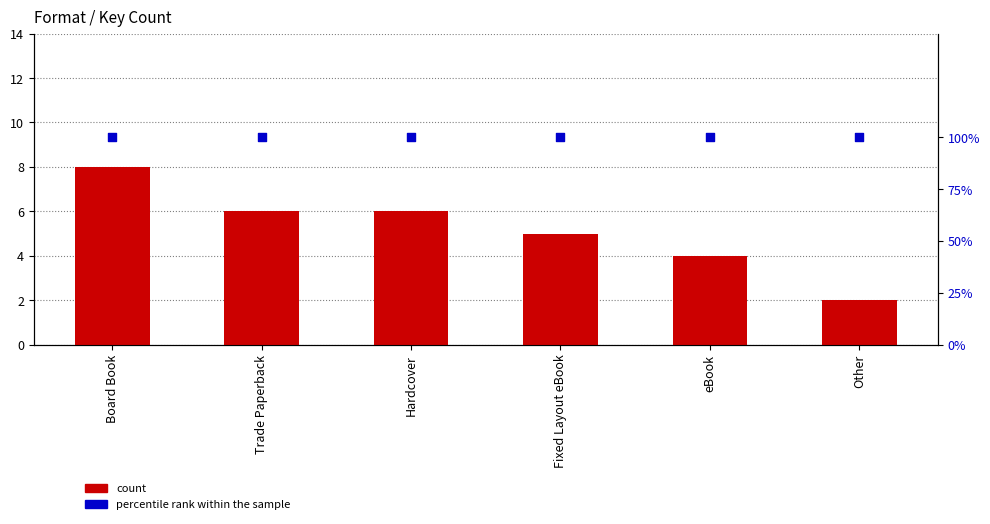

What is the total value across all series at Other?

102